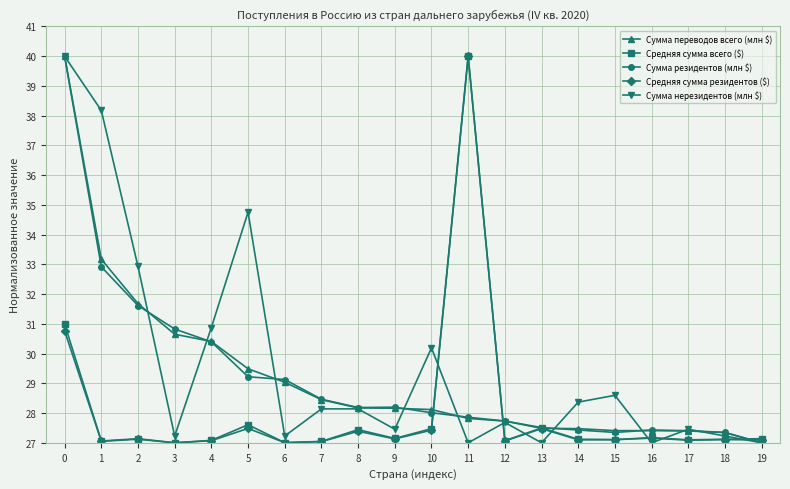

What is the value of the Средняя сумма резидентов ($) point at the 9th from the left?

27.4